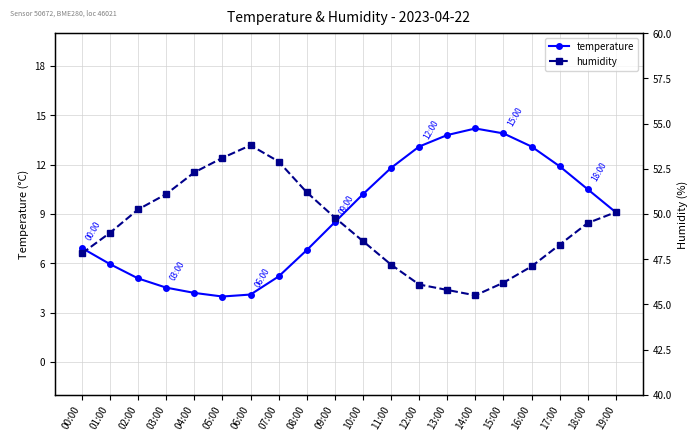

Which has a higher value, 12:00 or 14:00?

14:00